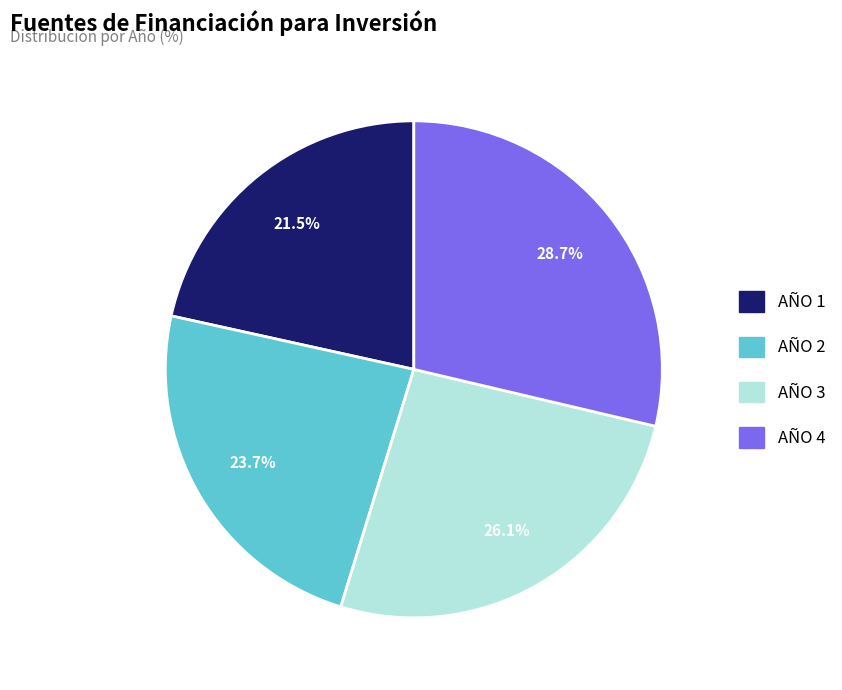

Which slice is the smallest?

AÑO 1